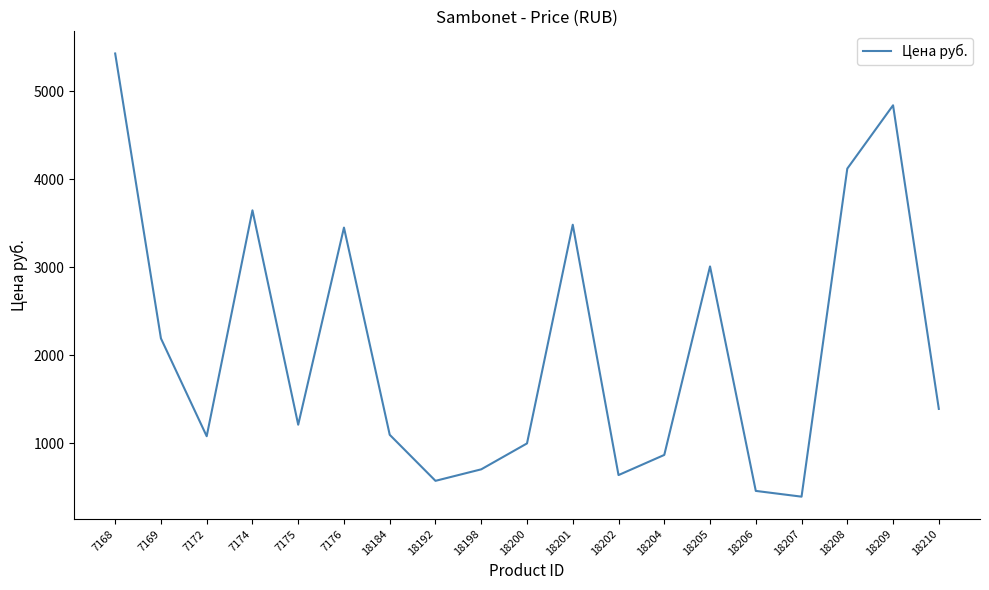

What is the minimum value shown in the chart?

392.6